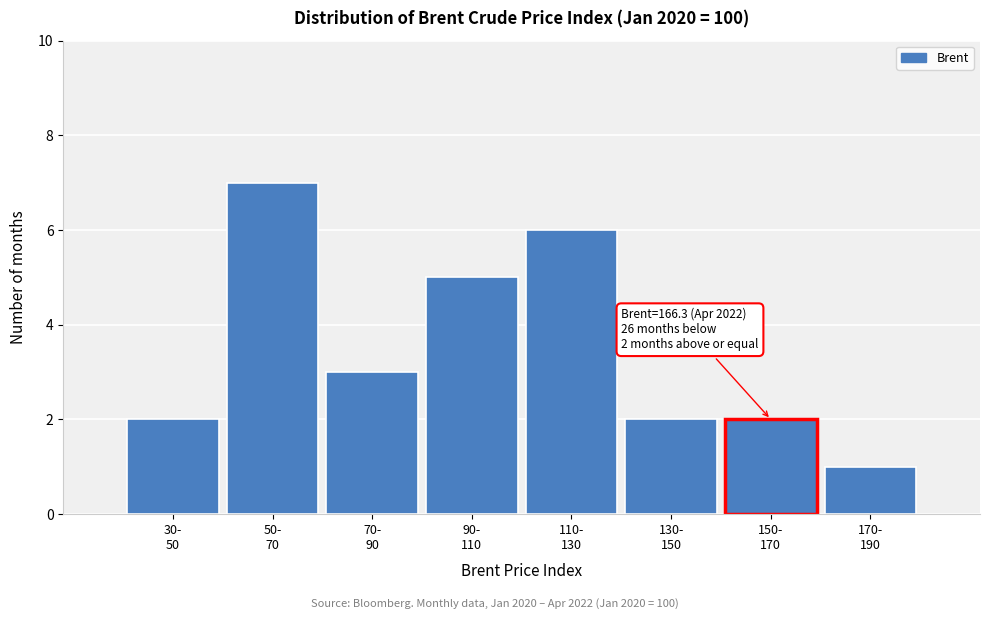

Reading right to left, what are all the values shown in this chart?

1	2	2	6	5	3	7	2